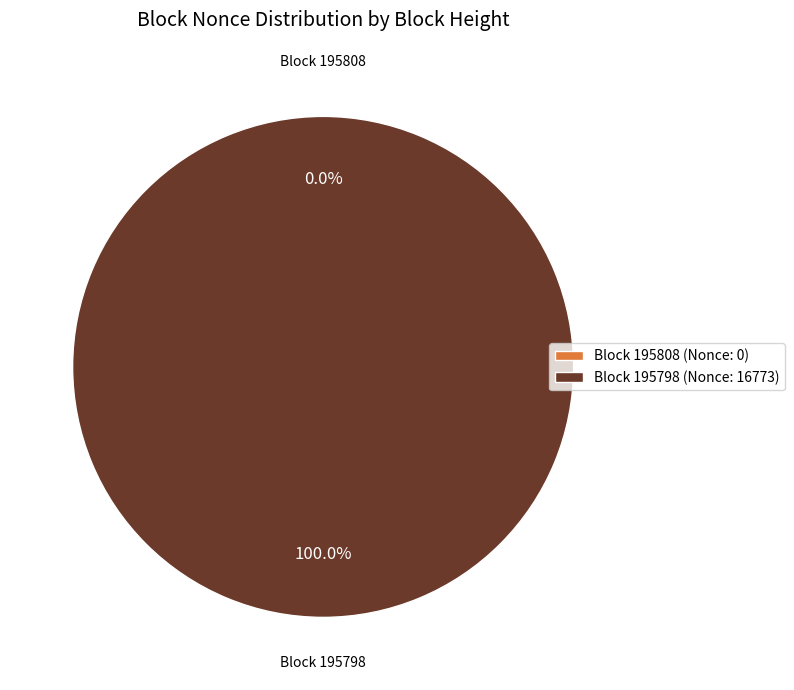

Does any single category account for the majority?

Yes